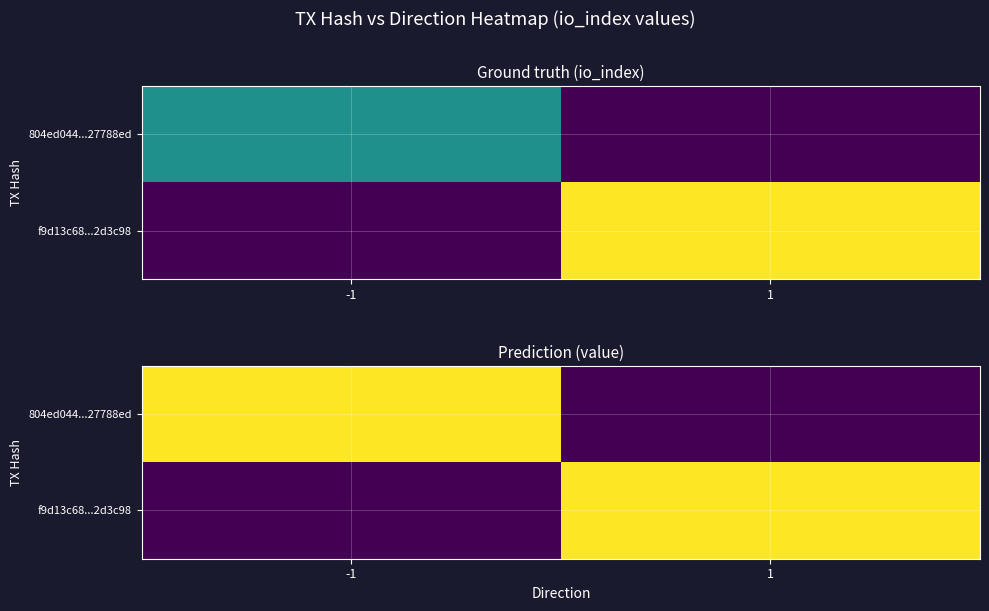

The value of 804ed044...27788ed at 1 is 0.0. True or false?

True